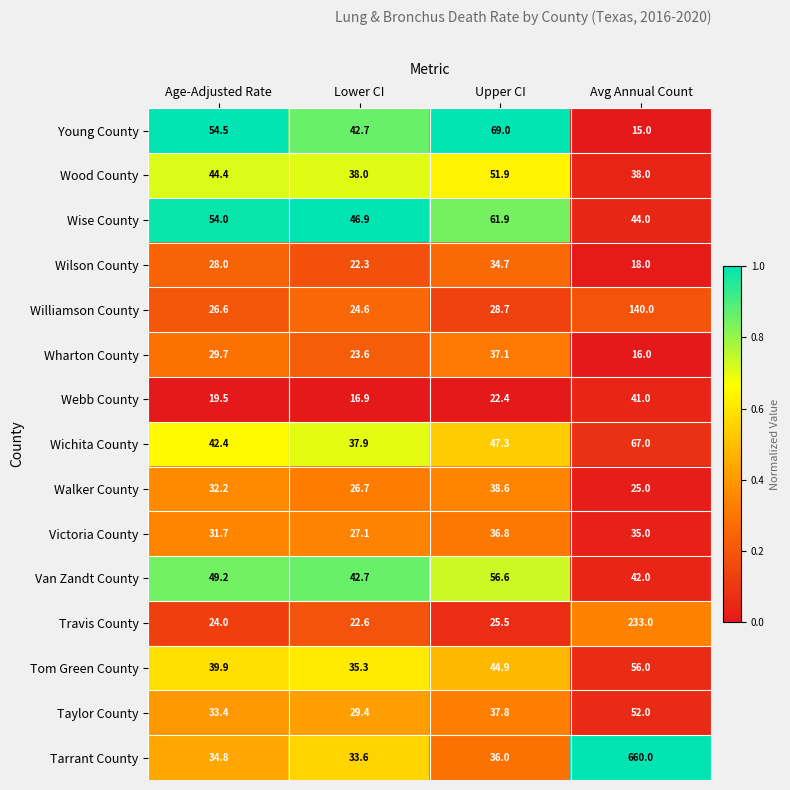

Rank the series by their maximum value, from highest to lowest.

Tarrant County, Travis County, Williamson County, Young County, Wichita County, Wise County, Van Zandt County, Tom Green County, Taylor County, Wood County, Webb County, Walker County, Wharton County, Victoria County, Wilson County